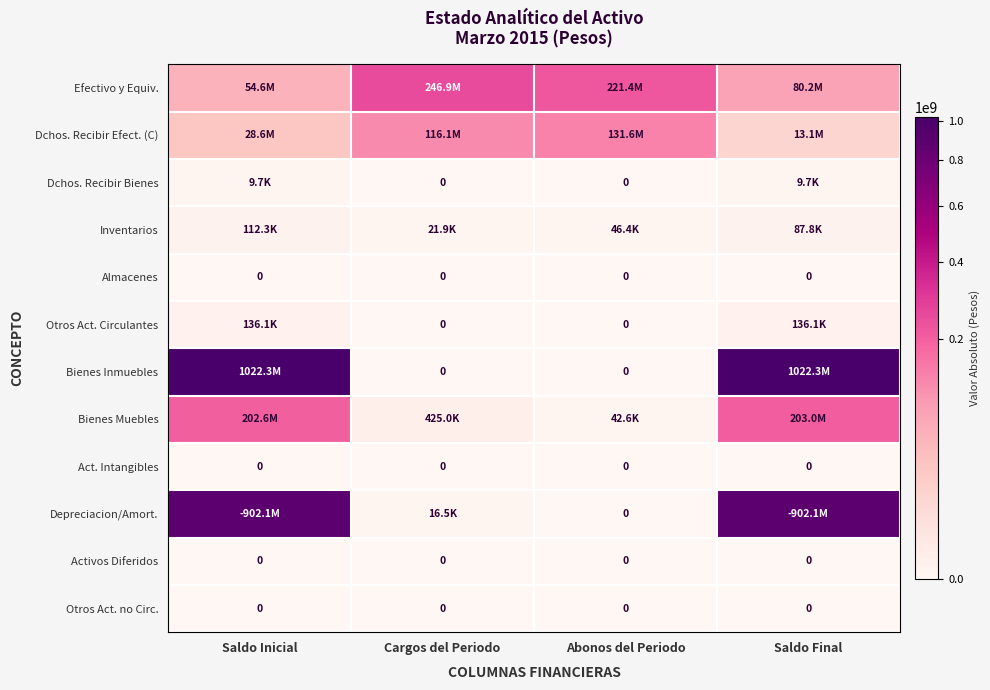

Which series has the largest total across all categories?

Bienes Inmuebles